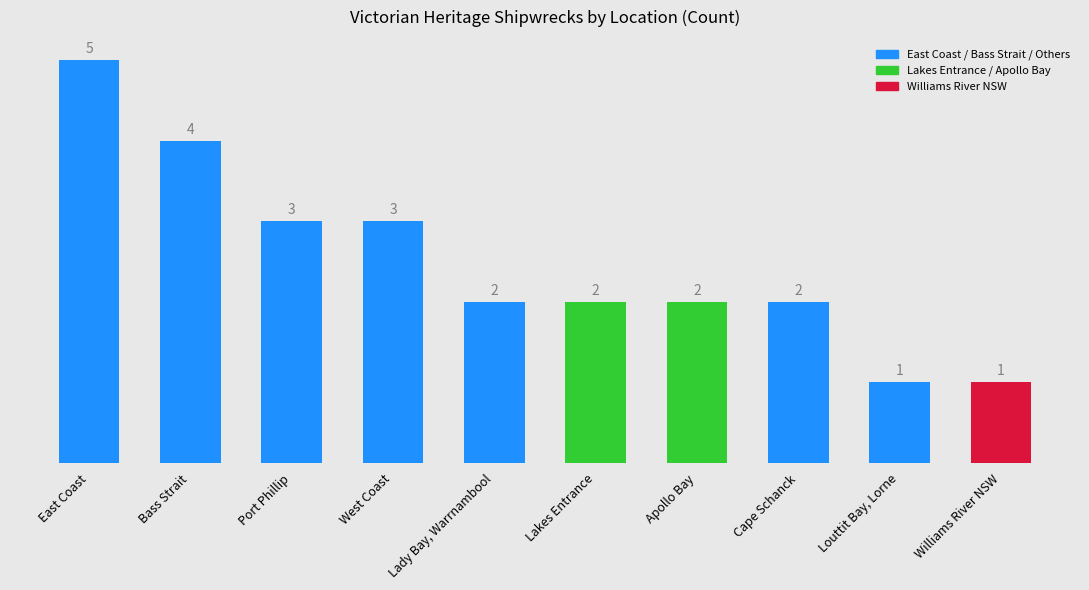

What position from the left is Lady Bay, Warrnambool?

5